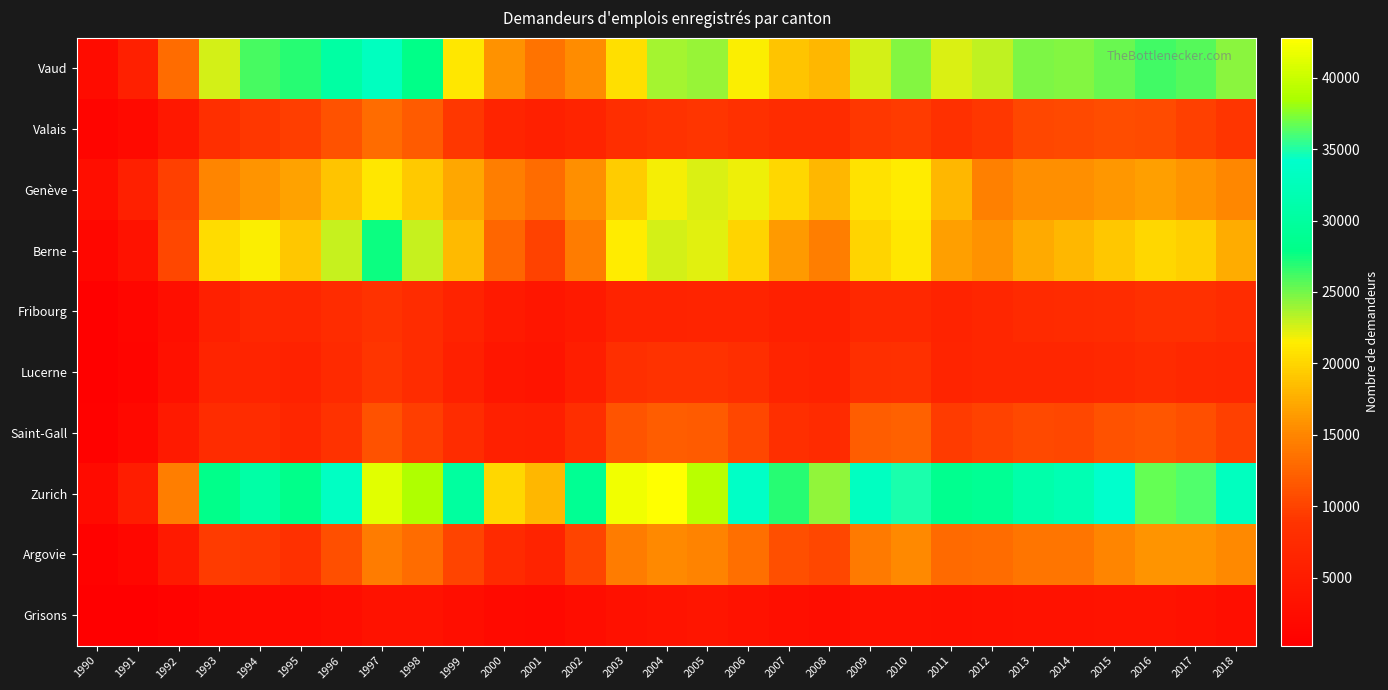

What is the total value across all series at 1998?

162467.0